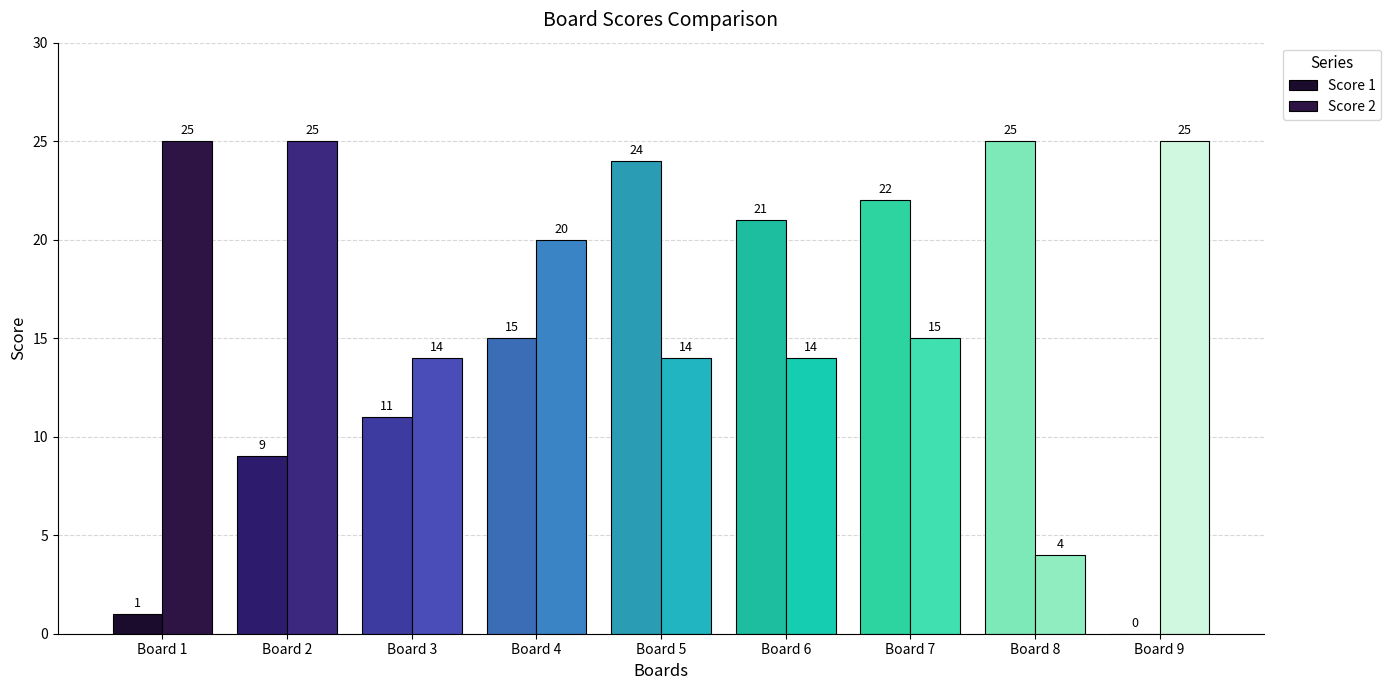

What is the difference between the Score 1 values at Board 4 and Board 1?

14